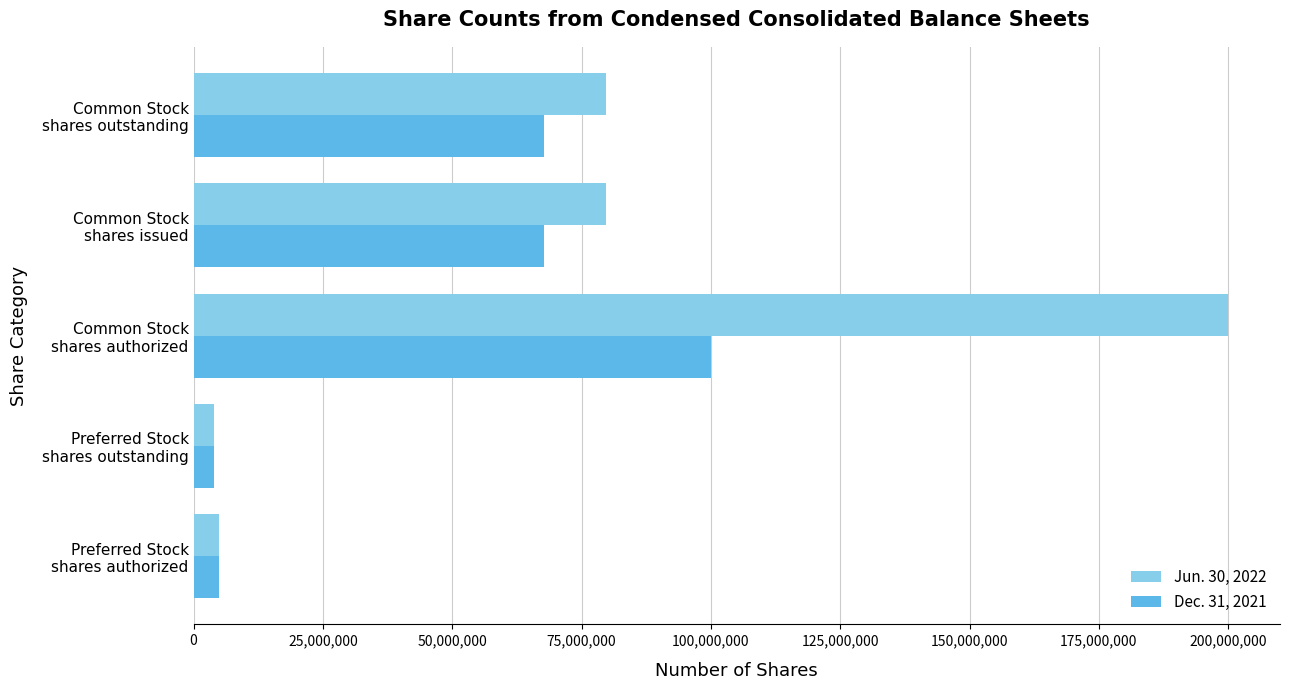

List the series in order of their peak value, lowest first.

Dec. 31, 2021, Jun. 30, 2022